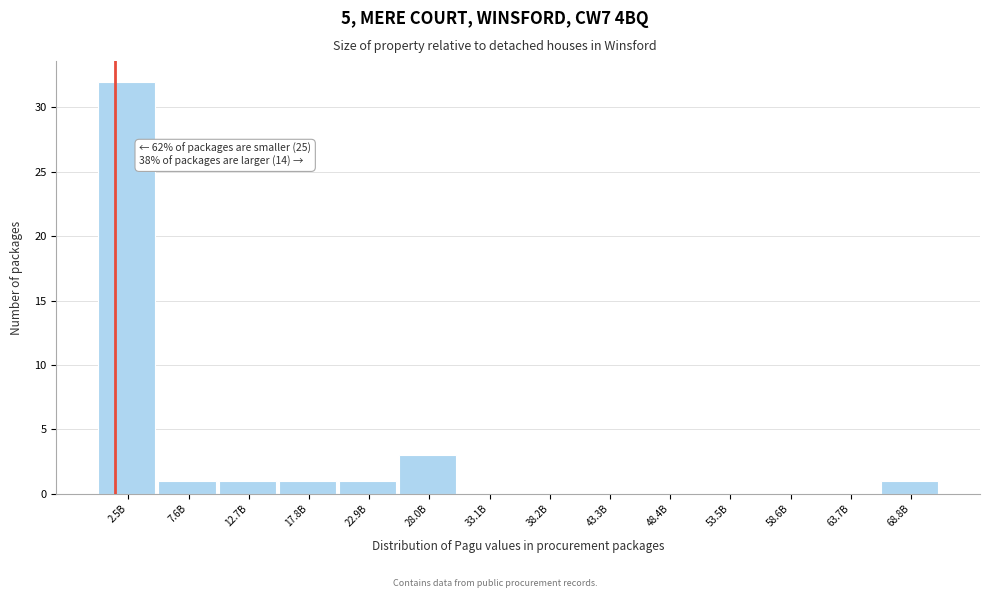

Reading left to right, transcribe all the data shown in this chart.

2.5B=32	7.6B=1	12.7B=1	17.8B=1	22.9B=1	28.0B=3	33.1B=0	38.2B=0	43.3B=0	48.4B=0	53.5B=0	58.6B=0	63.7B=0	68.8B=1